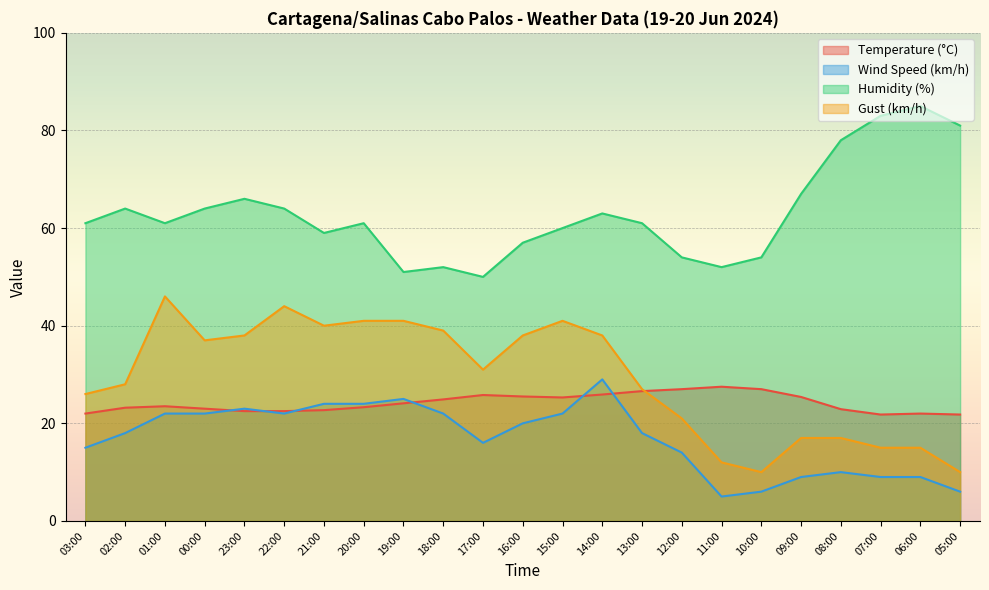

Which series has the widest spread of values?

Gust (km/h)